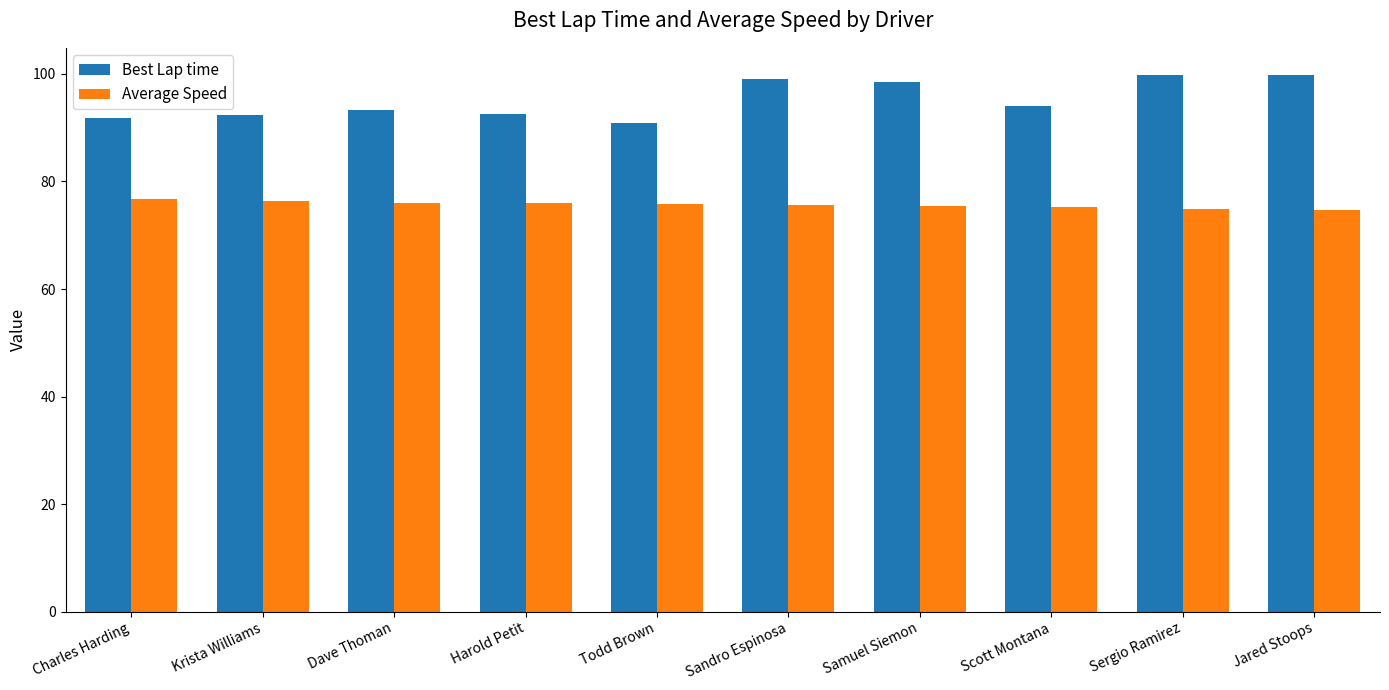

What is the label of the 4th bar from the right?

Samuel Siemon